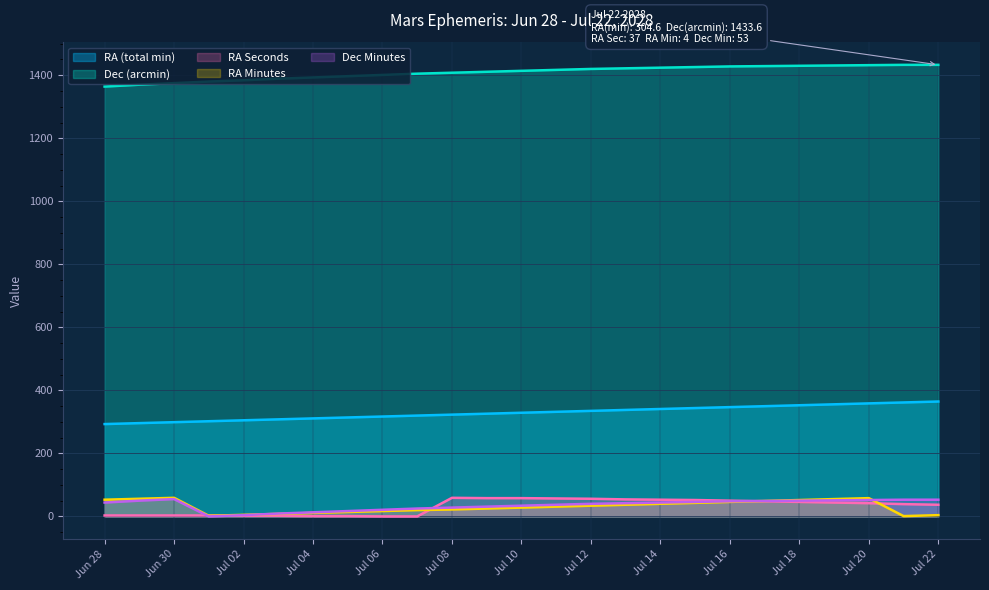

At which category does Dec Minutes reach its first local peak?

Jun 30